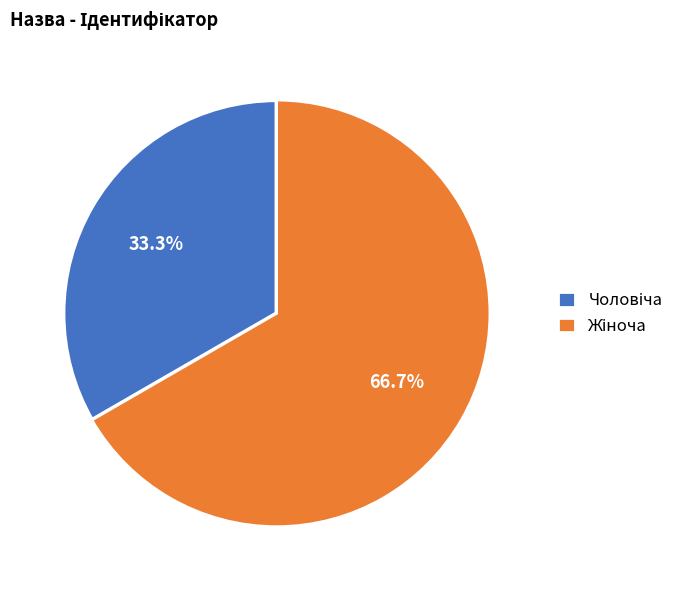

Does any single category account for the majority?

Yes